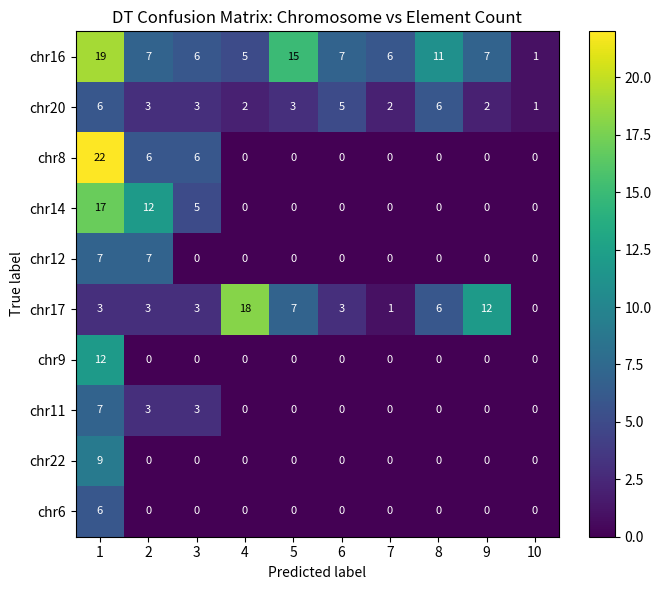

Which series has the widest spread of values?

chr8